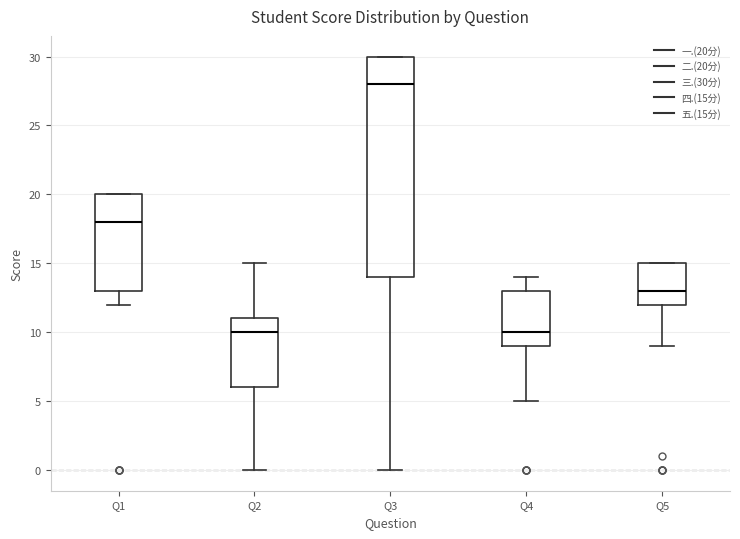

Where is the lower edge of the box for Q2 on the y-axis? The values are not printed on the chart, so give them approximately, as read against the axis.

6